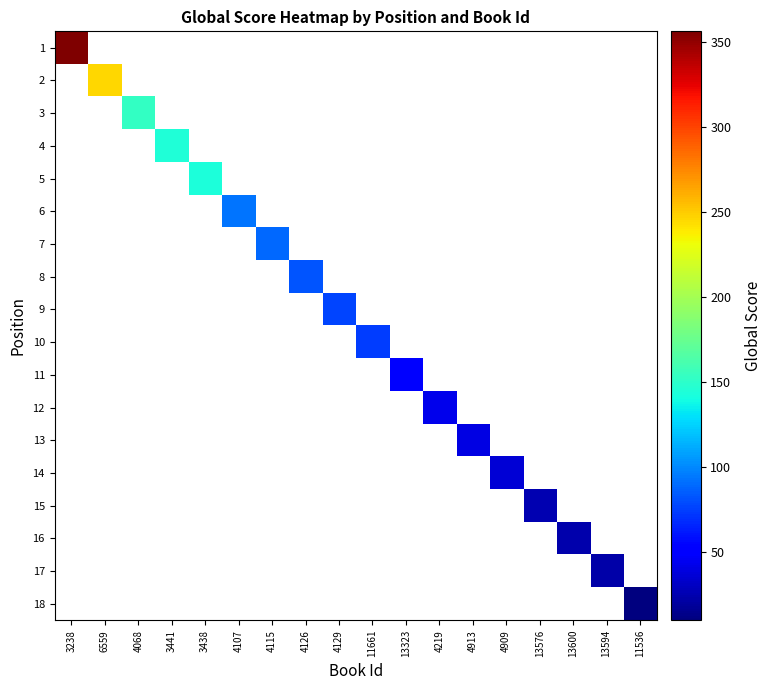

At how many categories does at least one series exceed 259?

1